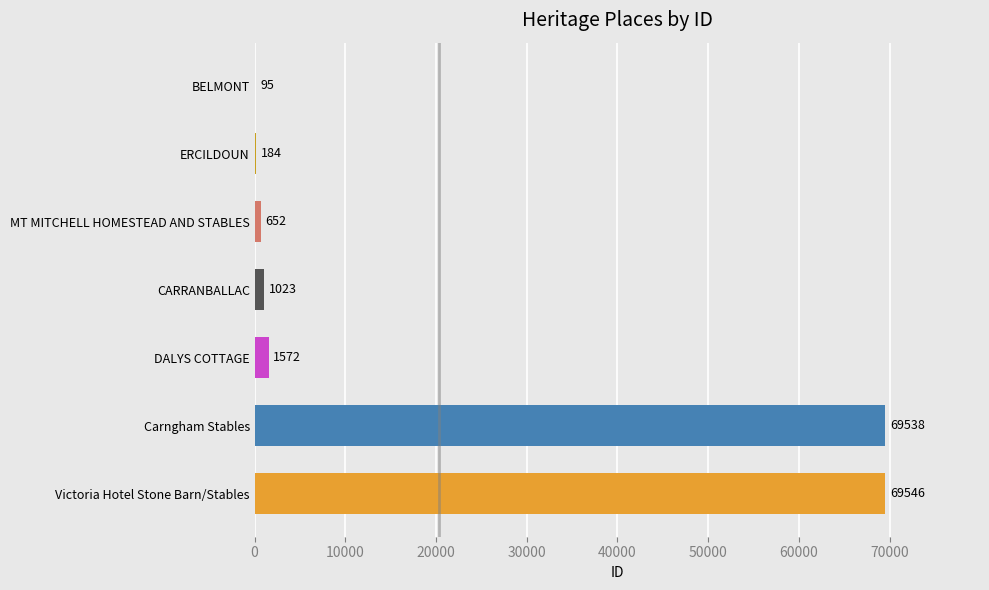

What is the approximate value at ERCILDOUN, to the nearest 10?

180